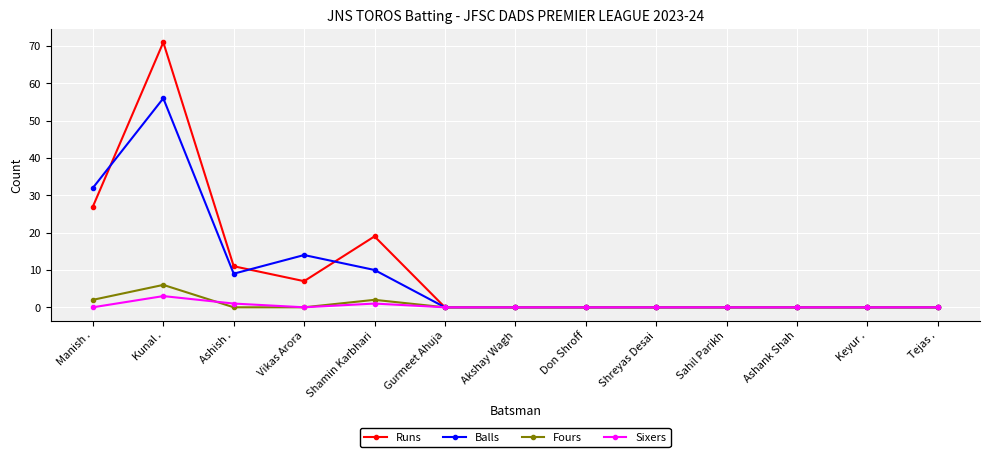

In Runs, how many points are higher than both neighbors (excluding endpoints)?

2